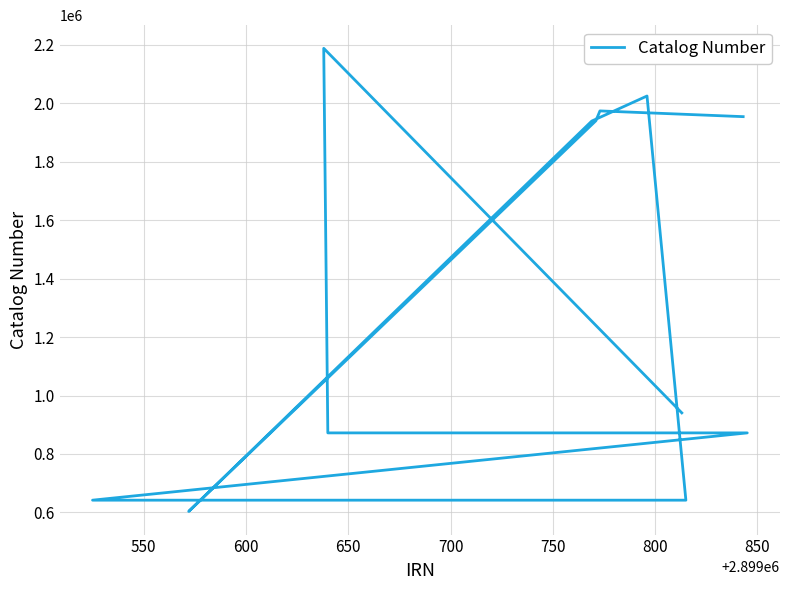

True or false: the data shows 2951090 at 750.

False